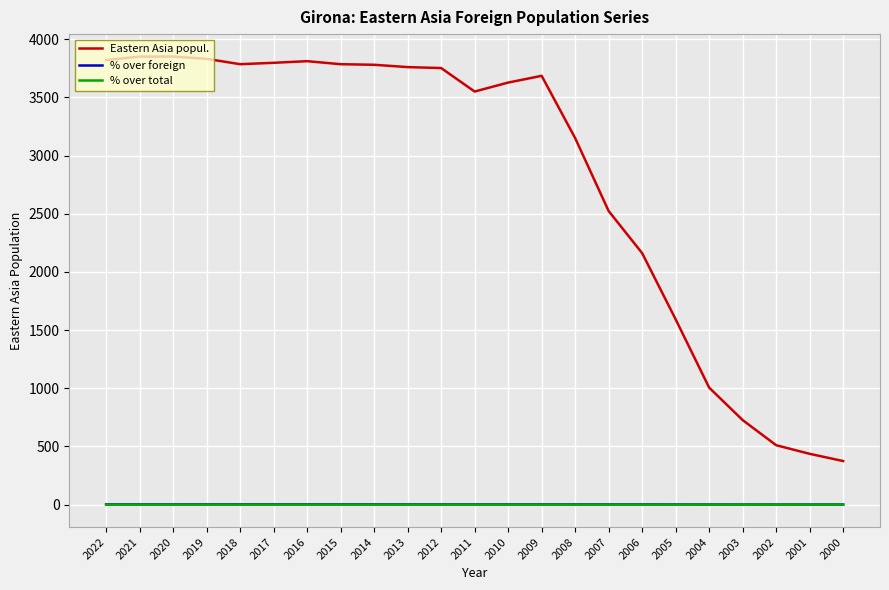

Does the chart have visible grid lines?

Yes